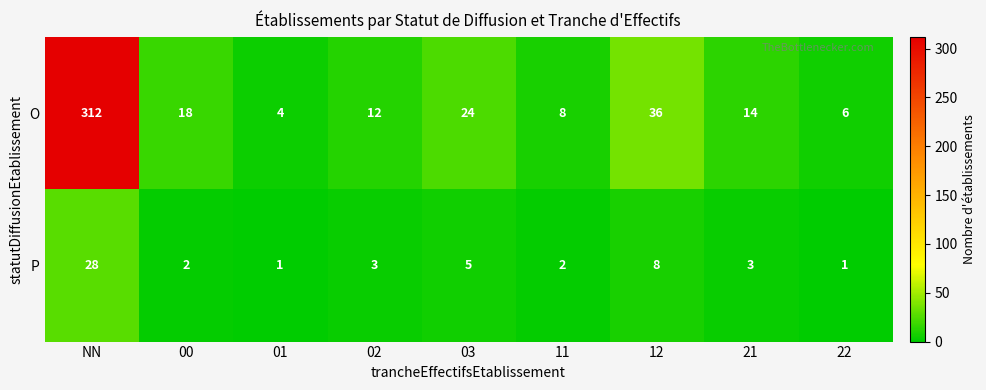

The value of O at 22 is 10. True or false?

False